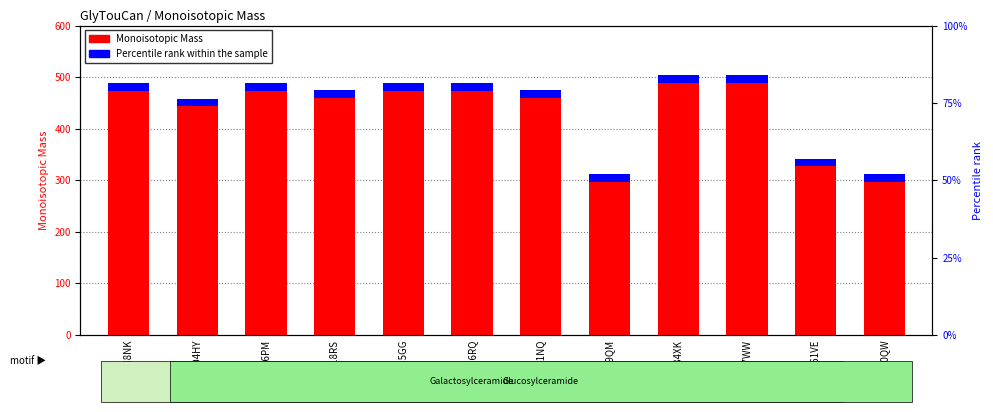

Where is Monoisotopic Mass nearest to the value 408?

G14504HY